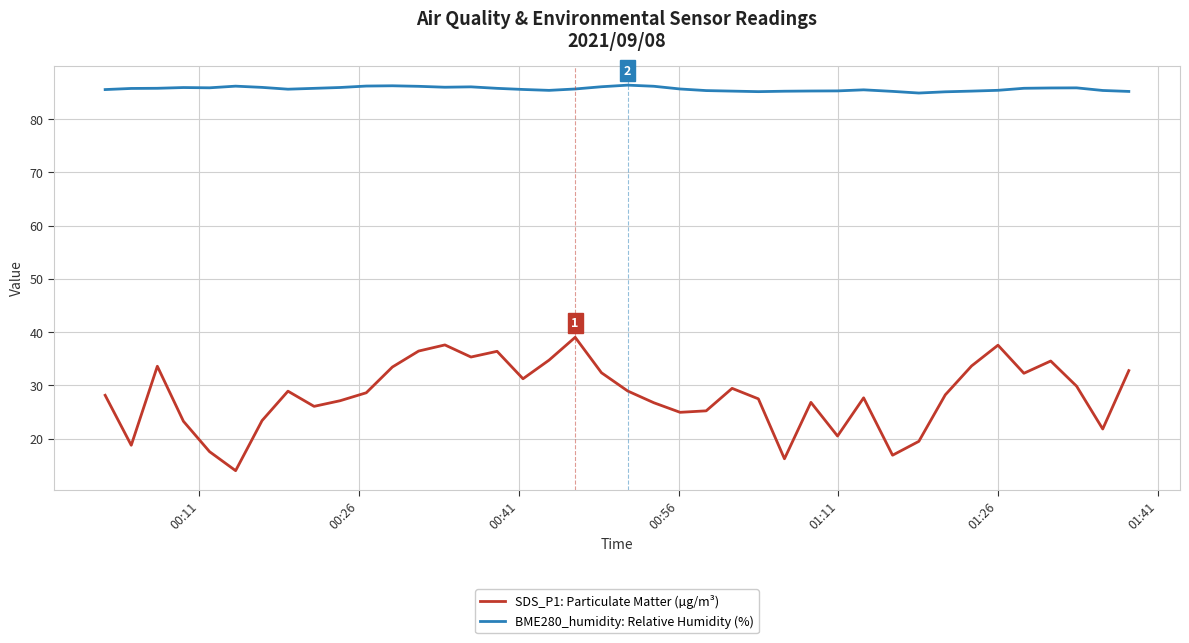

Which series has the largest total across all categories?

BME280_humidity: Relative Humidity (%)